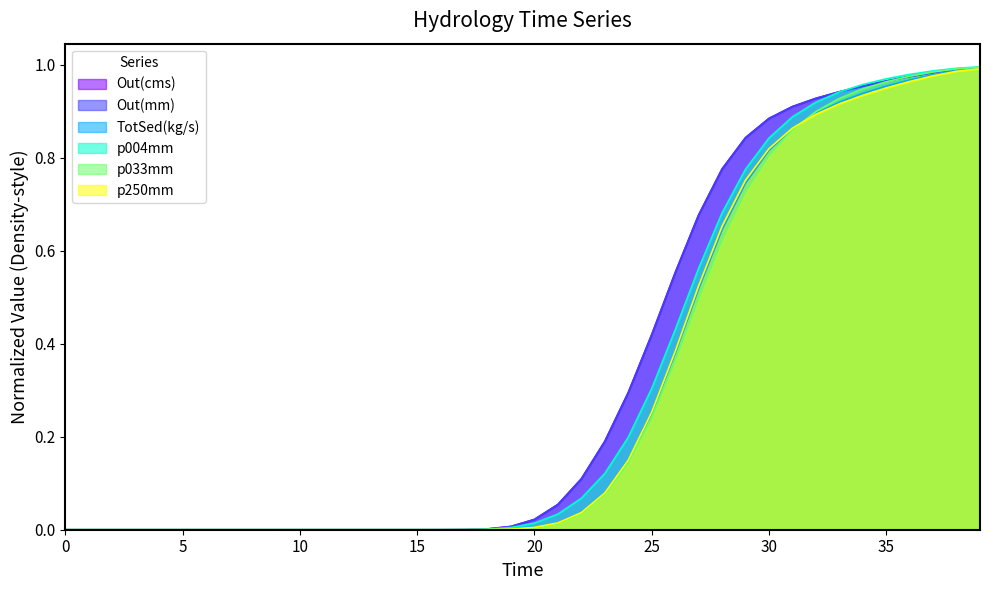

At 17, list the series in order from largest to smallest.

Out(cms), Out(mm), p004mm, p250mm, TotSed(kg/s), p033mm